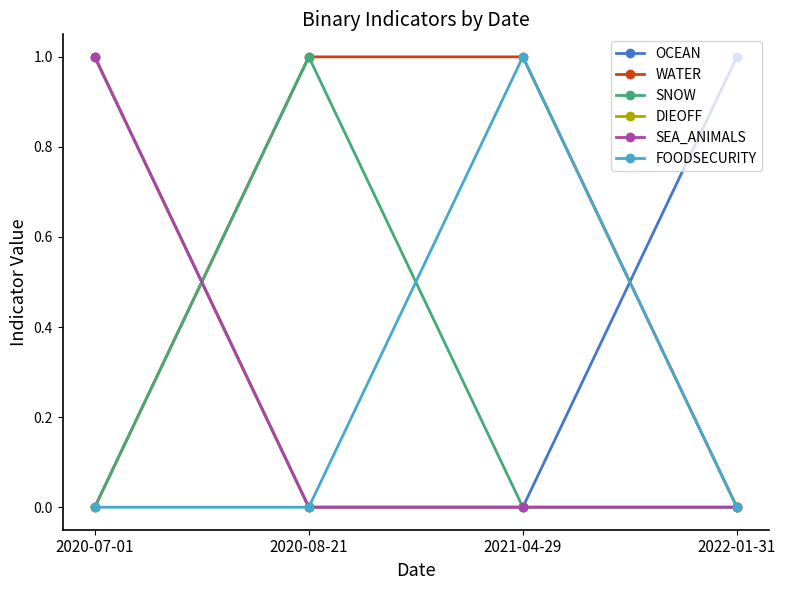

Does the chart have visible grid lines?

No